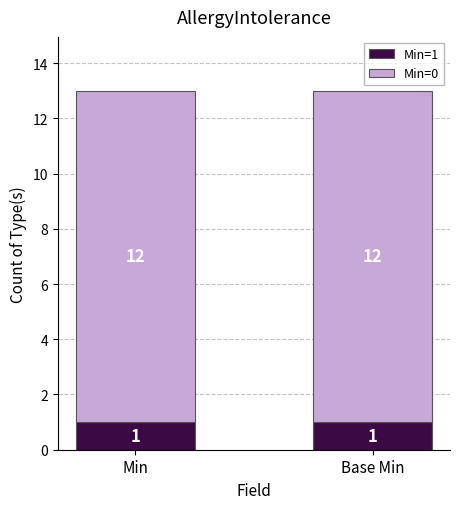

What is the total value across all series at Min?

13